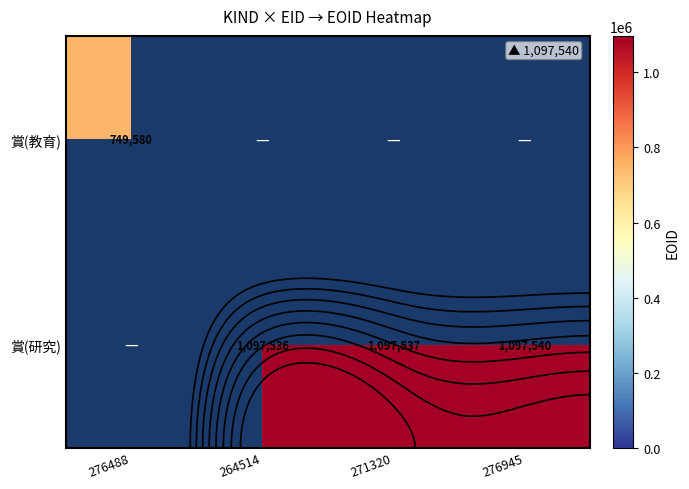

What is the maximum value shown in the chart?

1097540.0